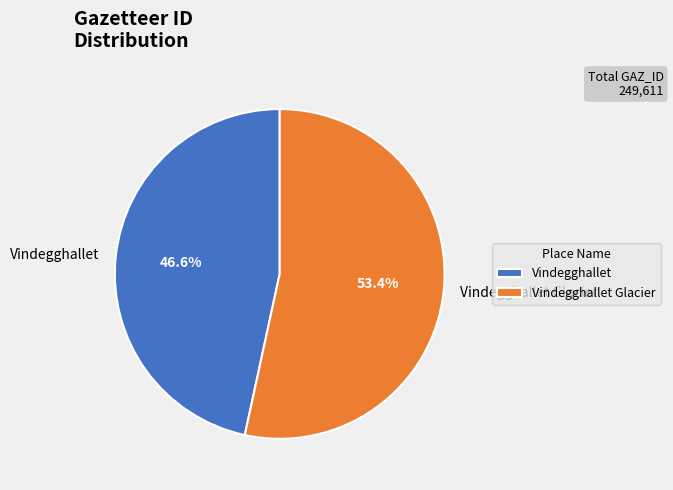

What is the majority slice?

Vindegghallet Glacier